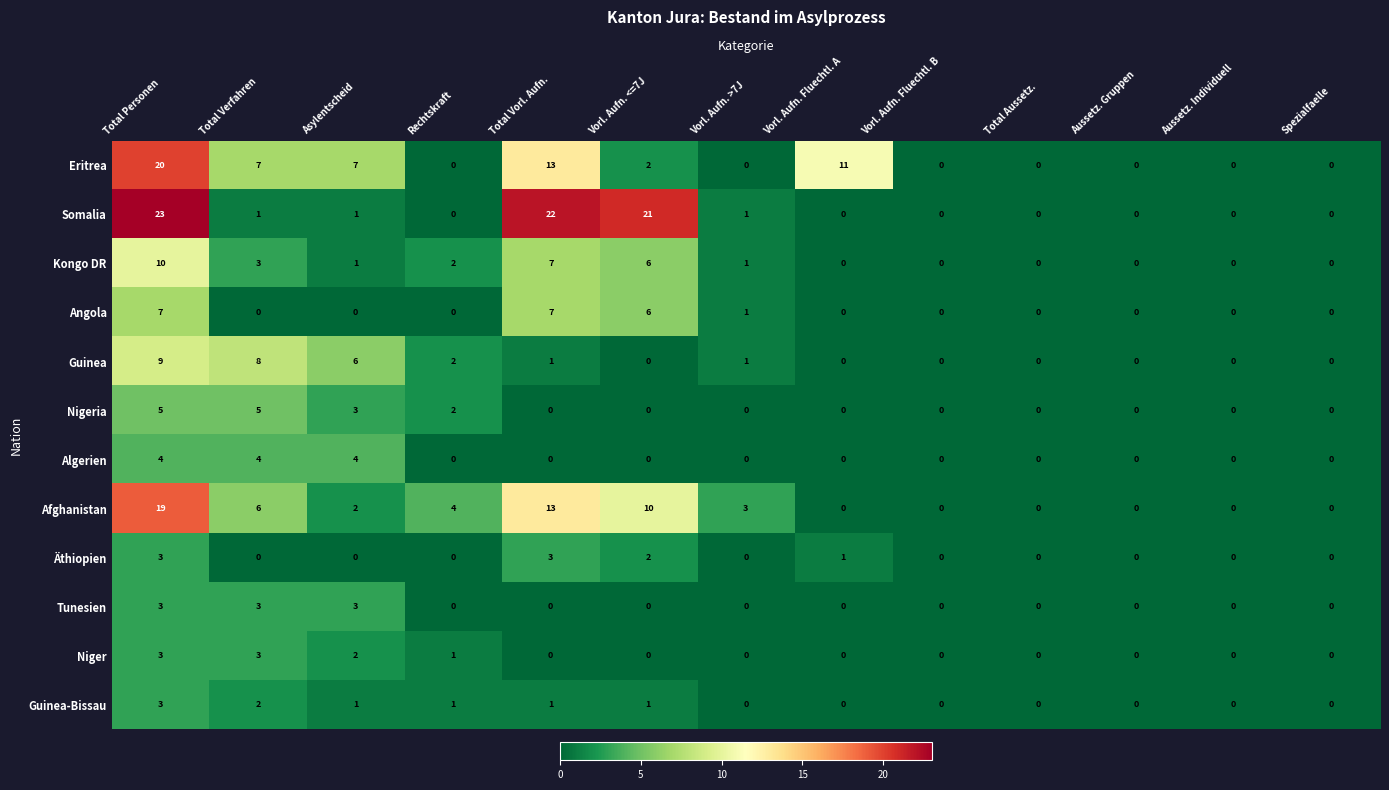

What is the difference between the maximum and second lowest values in the Algerien series?

4